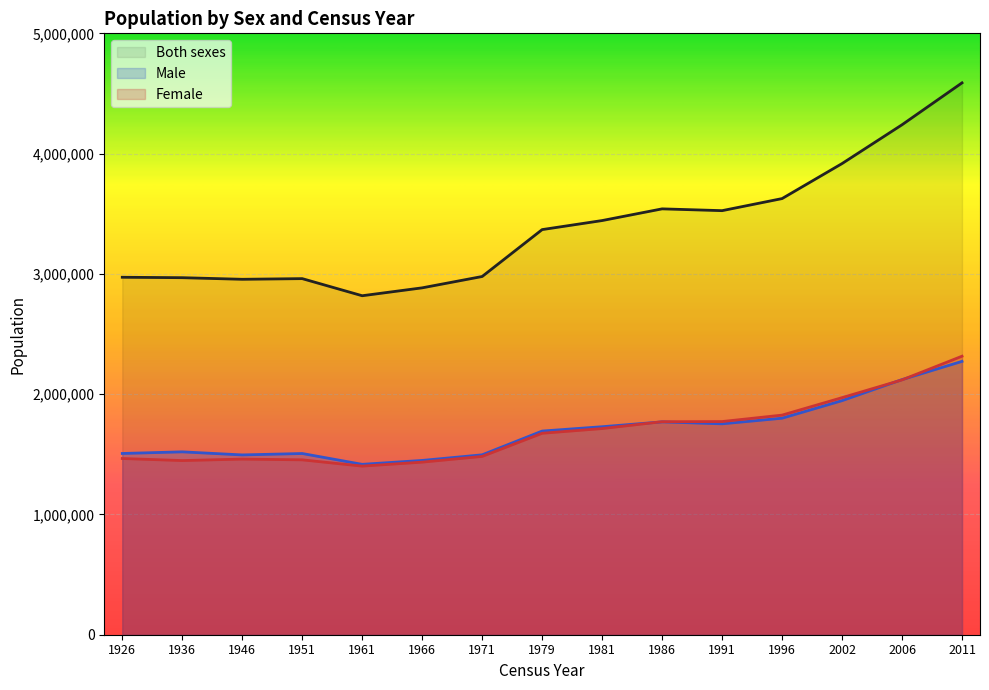

What are all the series names shown in the legend?

Both sexes, Male, Female